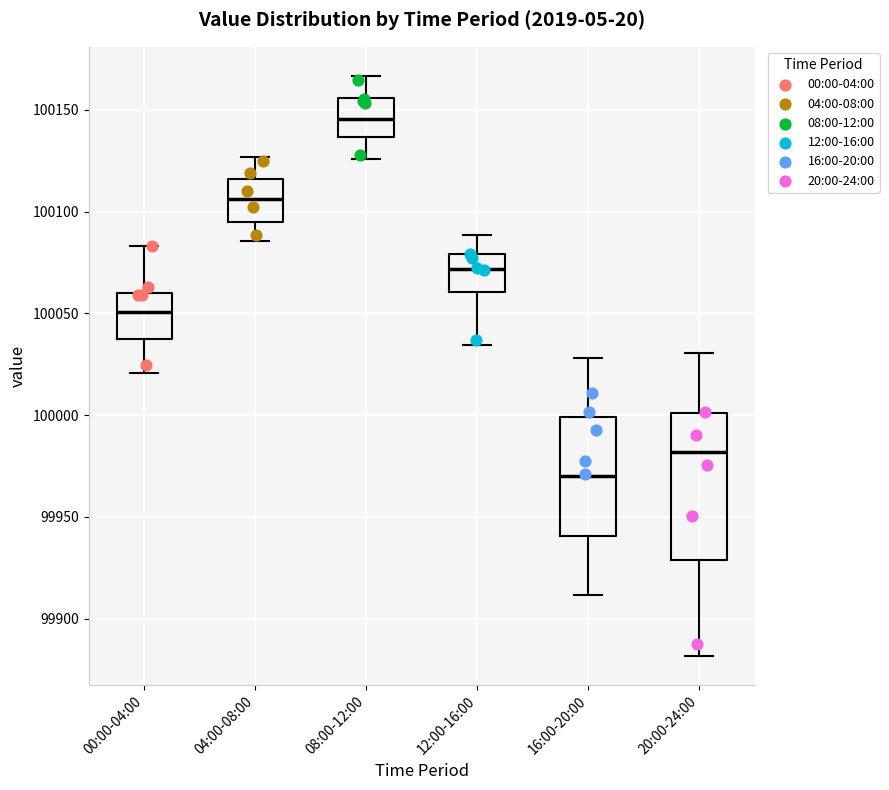

Where does the lower whisker of the box for 16:00-20:00 end on the y-axis? The values are not printed on the chart, so give them approximately, as read against the axis.

99910